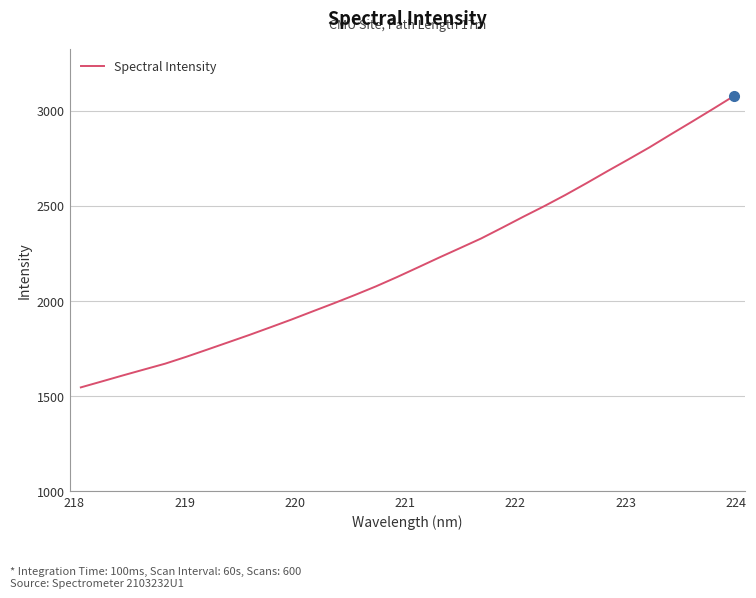

What is the difference between the second highest and minimum values?

1461.7